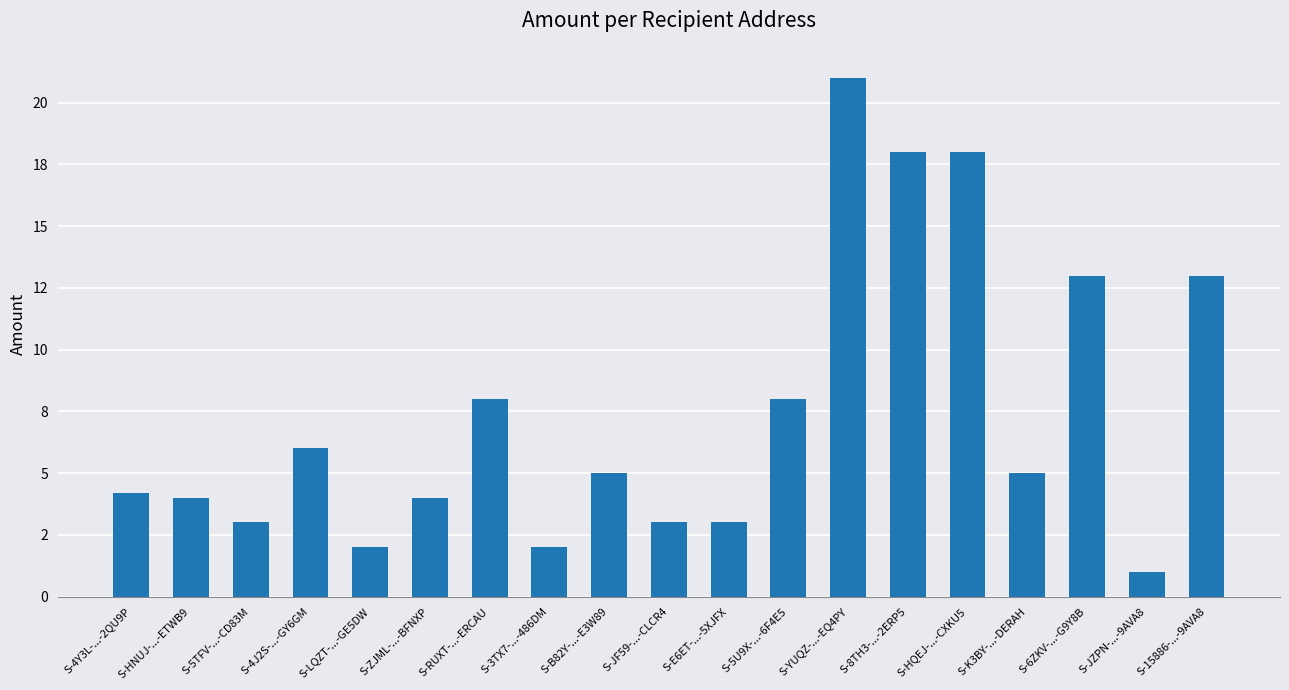

What is the ratio of the value at S-JZPN-...-9AVA8 to the value at S-HQEJ-...-CXKU5?

0.1